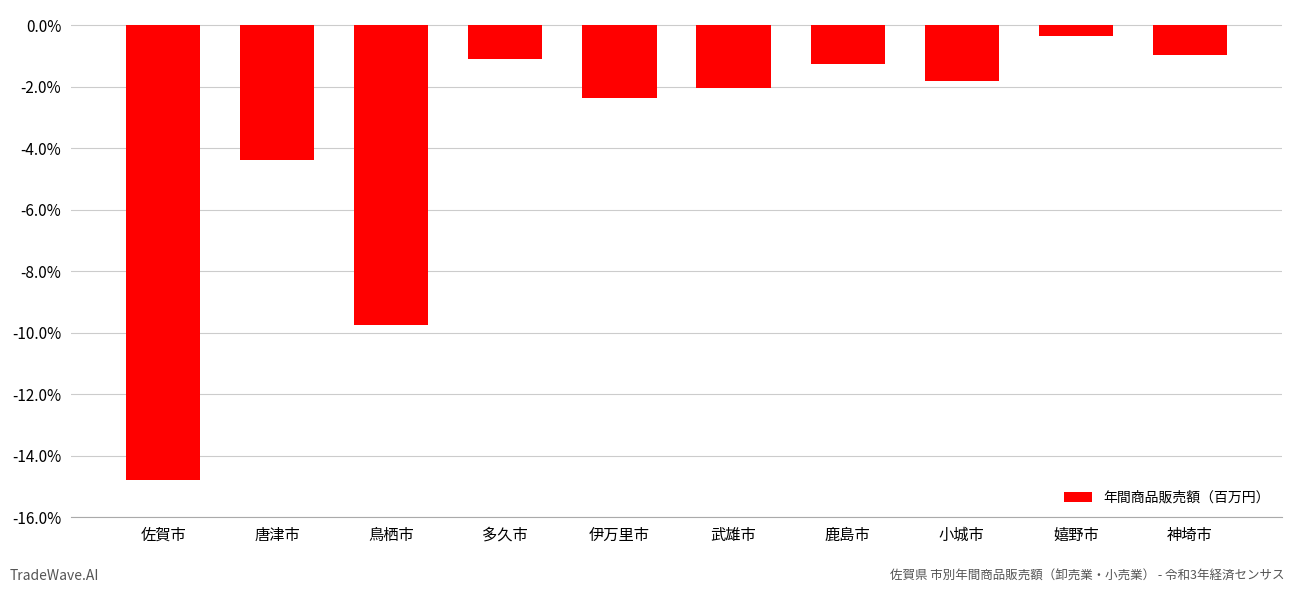

Which has a higher value, 武雄市 or 嬉野市?

嬉野市